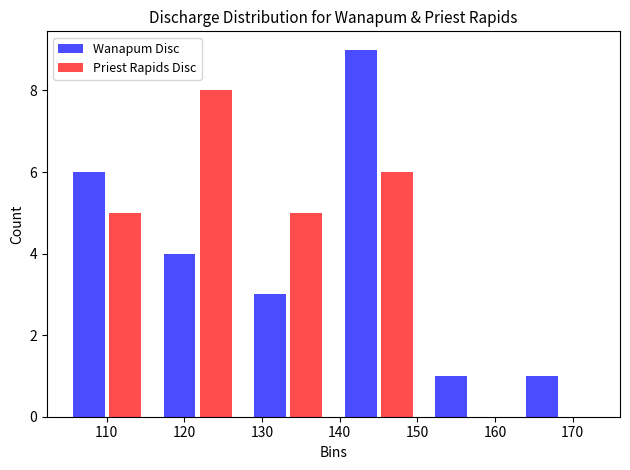

In the Priest Rapids Disc series, which range on the x-axis has the tallest bar?

116 to 128